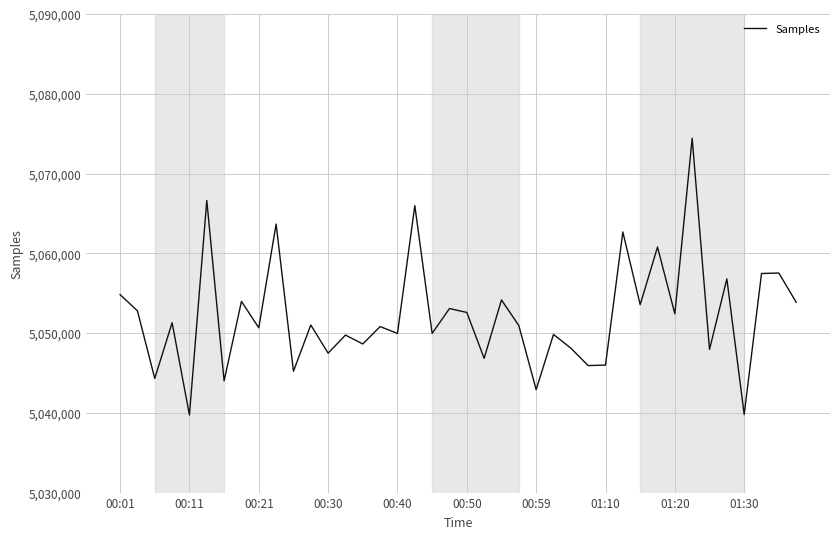

What is the sum of all values?

202088202